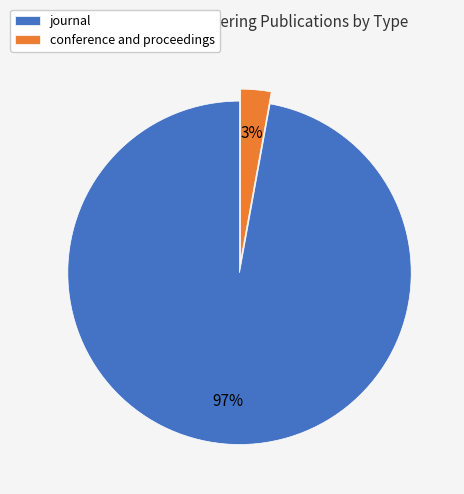

Which category has the smallest portion of the pie?

conference and proceedings